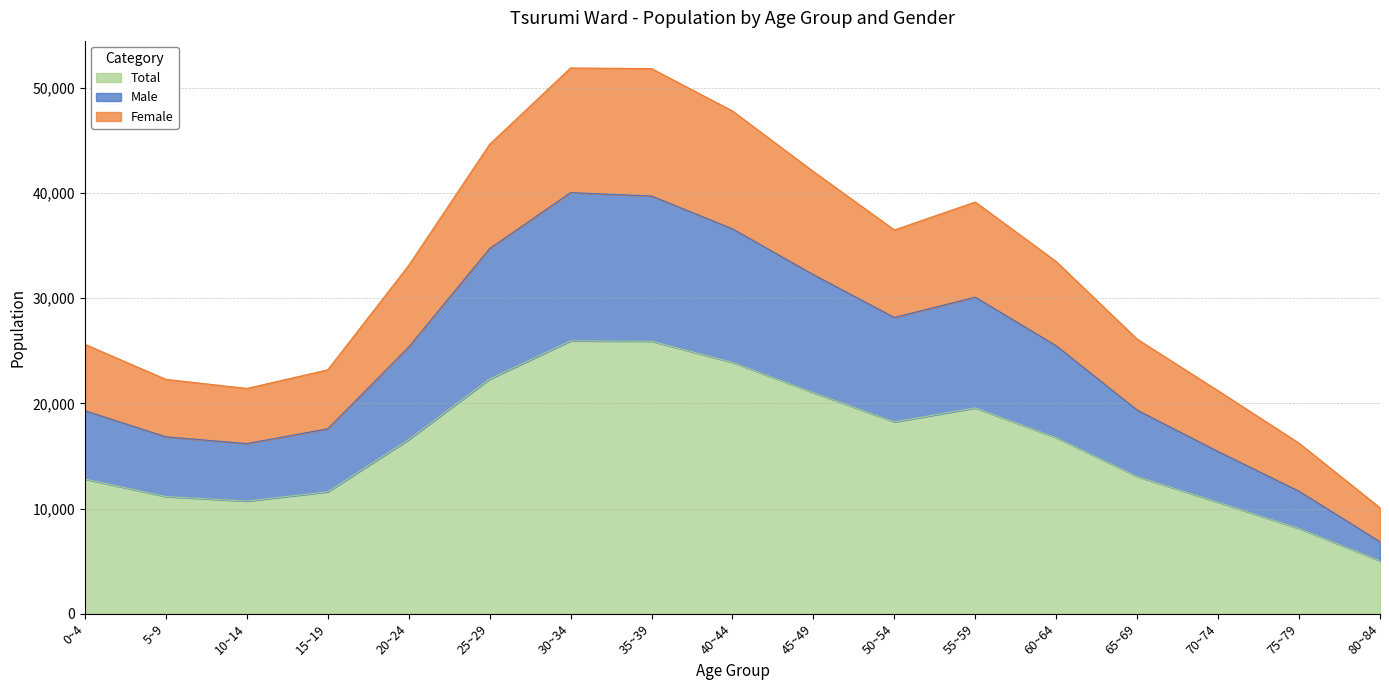

What are all the series names shown in the legend?

Total, Male, Female